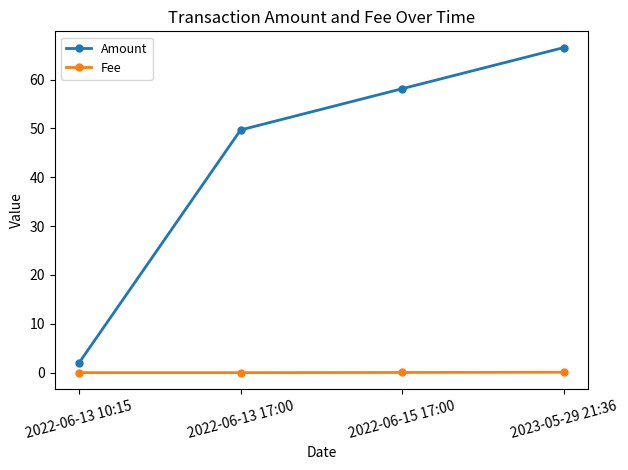

What is the maximum value for Amount?

66.5